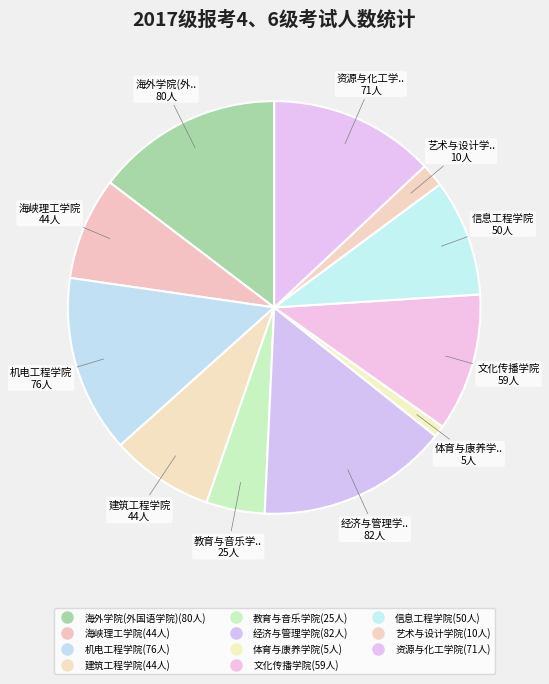

Count the number of slices in the pie.

11